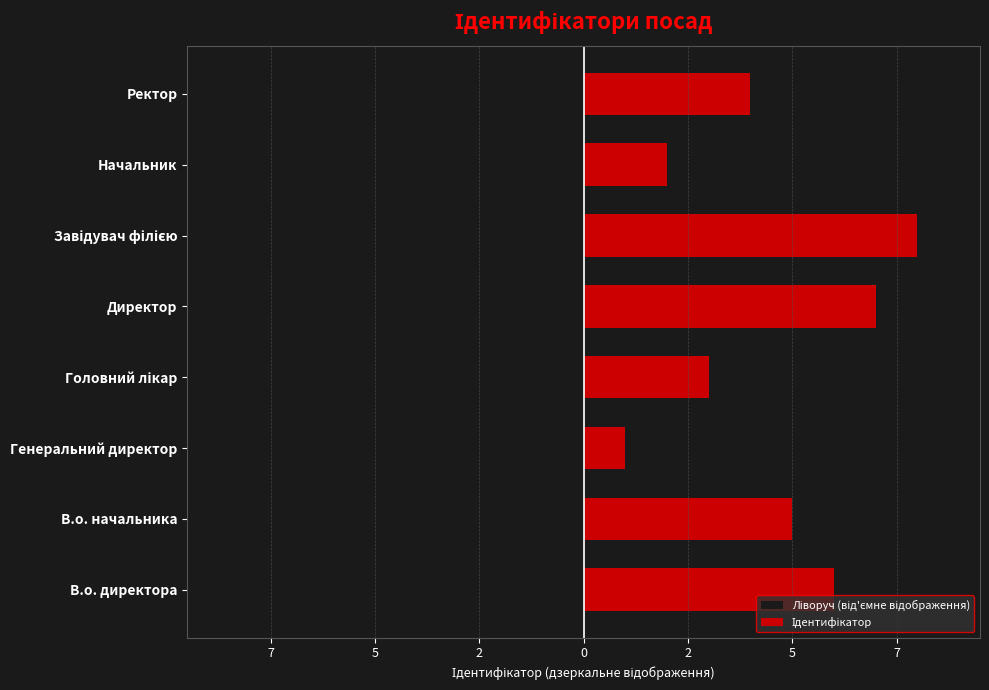

What is the minimum value for Ідентифікатор?

1